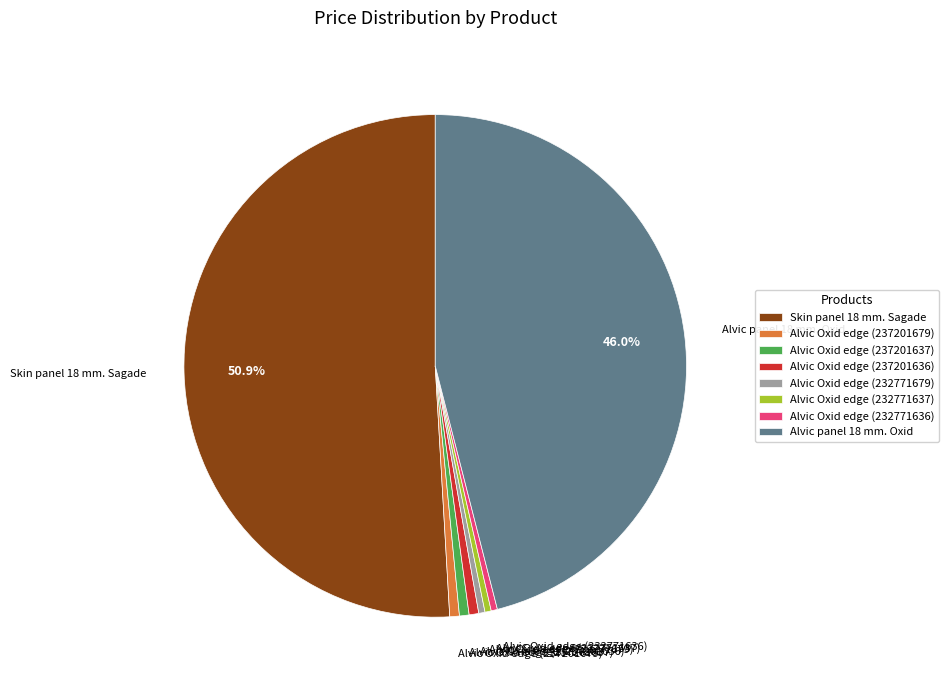

To the nearest percent, what portion does Alvic panel 18 mm. Oxid represent?

46%